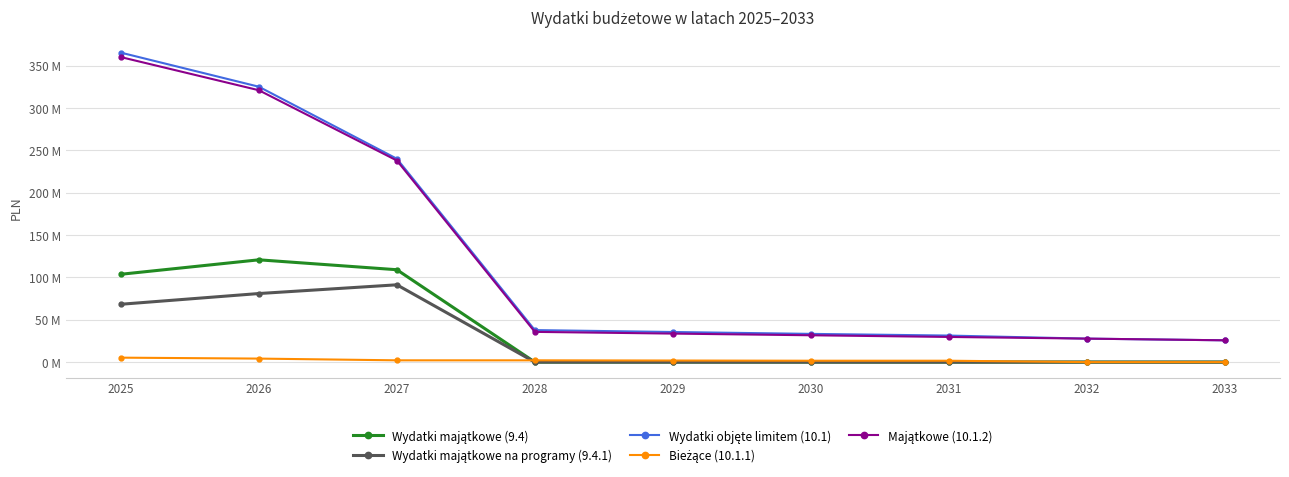

Does the chart have visible grid lines?

Yes